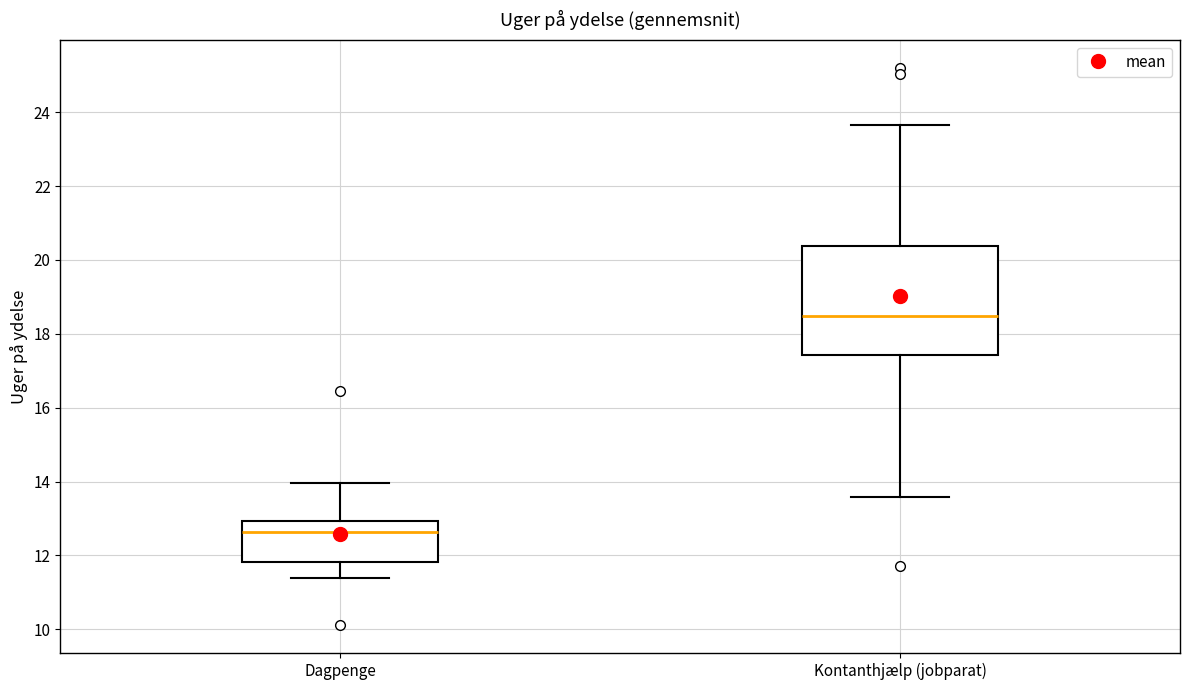

Where is the lower edge of the box for Kontanthjælp (jobparat) on the y-axis? The values are not printed on the chart, so give them approximately, as read against the axis.

17.4